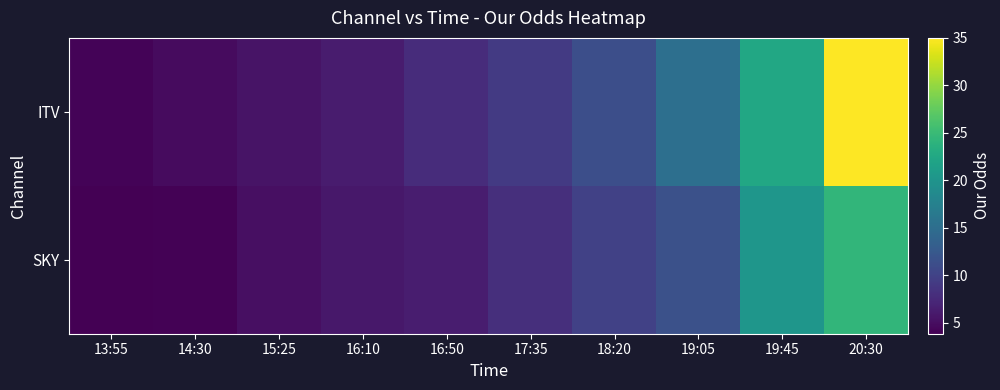

Where does the ITV series first go above 9?

17:35